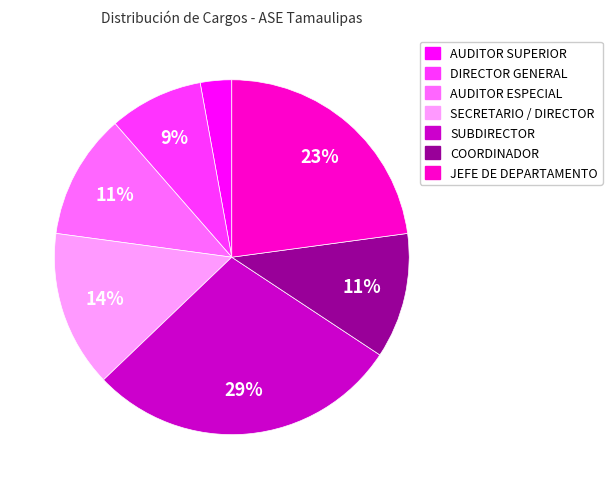

Count the number of slices in the pie.

7